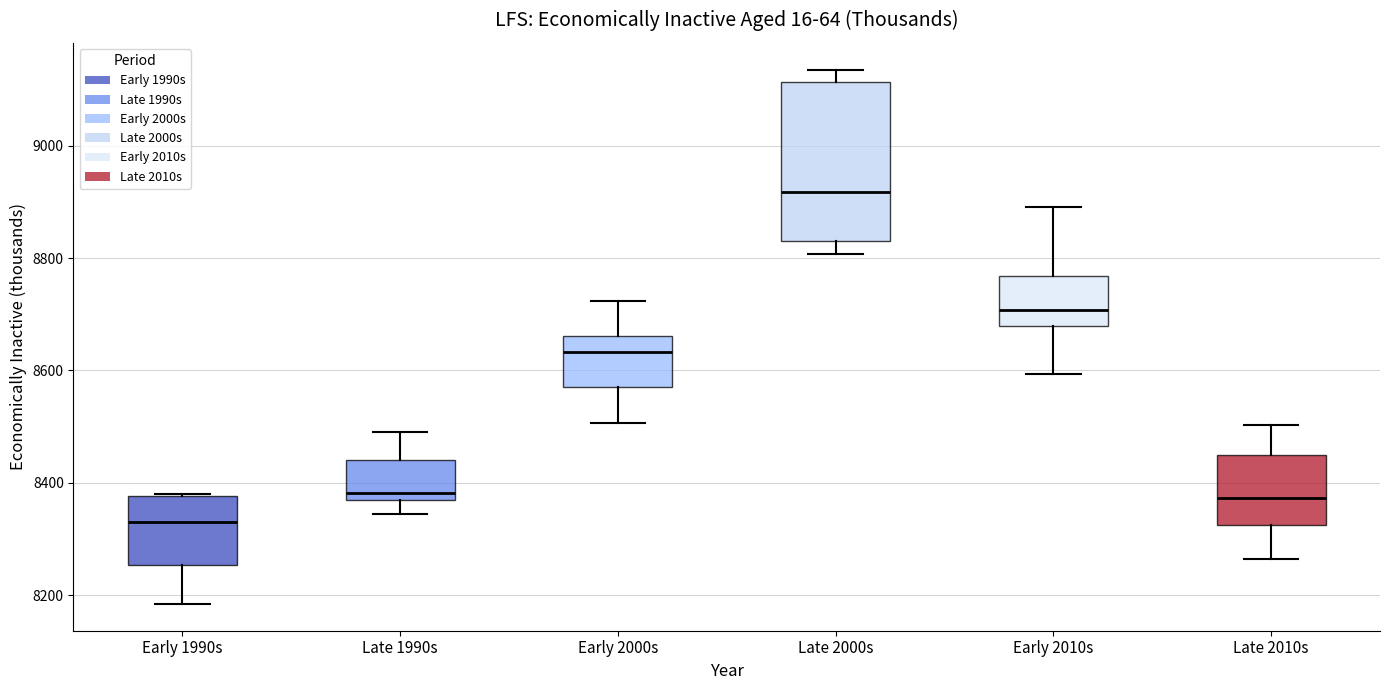

Where does the upper whisker of the box for Late 2010s end on the y-axis? The values are not printed on the chart, so give them approximately, as read against the axis.

8500